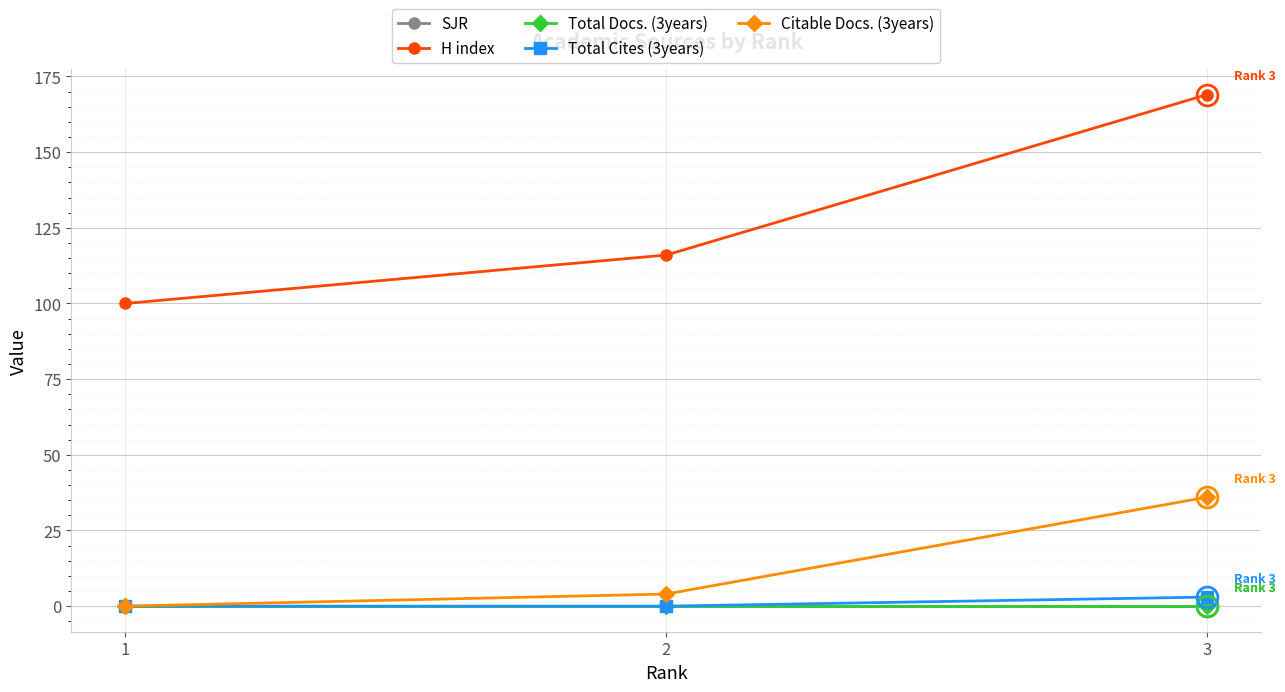

Reading left to right, list all the values displayed in this chart.

SJR: 0	0	0
H index: 100	116	169
Total Docs. (3years): 0	0	0
Total Cites (3years): 0	0	3
Citable Docs. (3years): 0	4	36